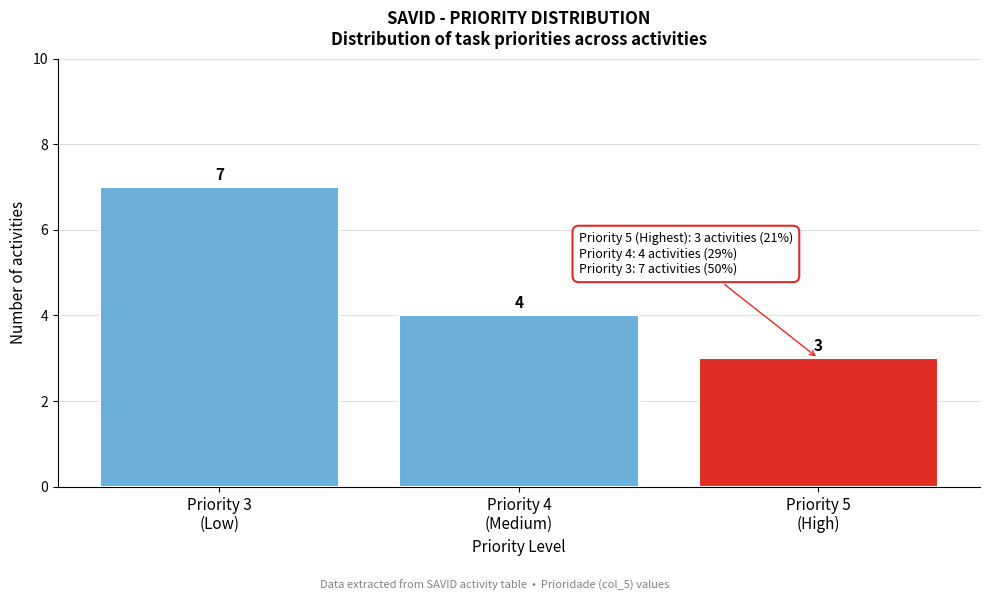

Reading right to left, what are all the values shown in this chart?

3	4	7